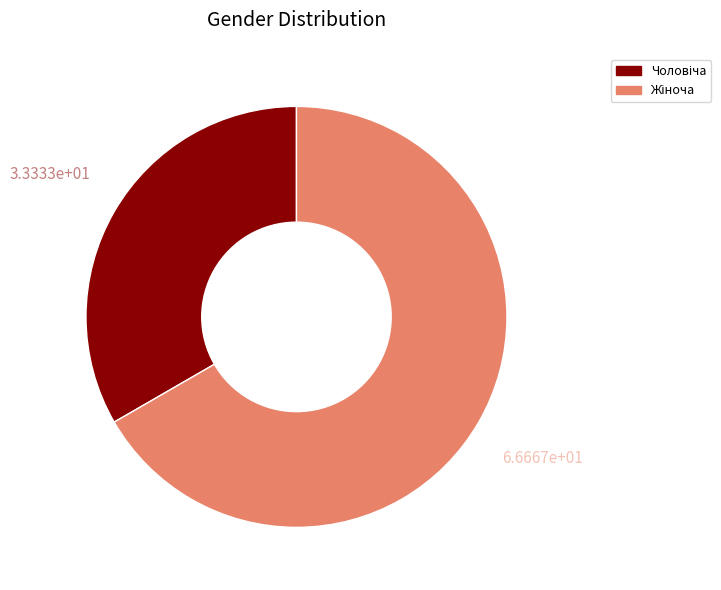

Is there a majority slice in this chart?

Yes